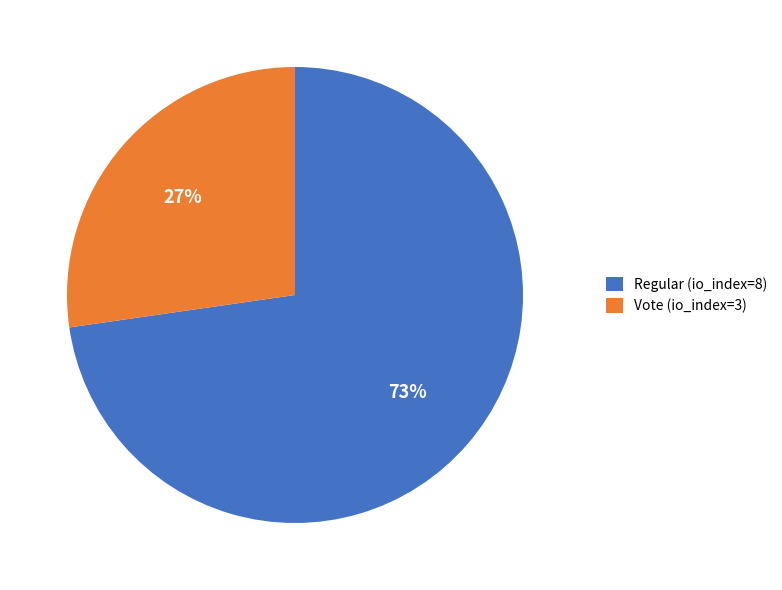

How many slices are in this pie chart?

2